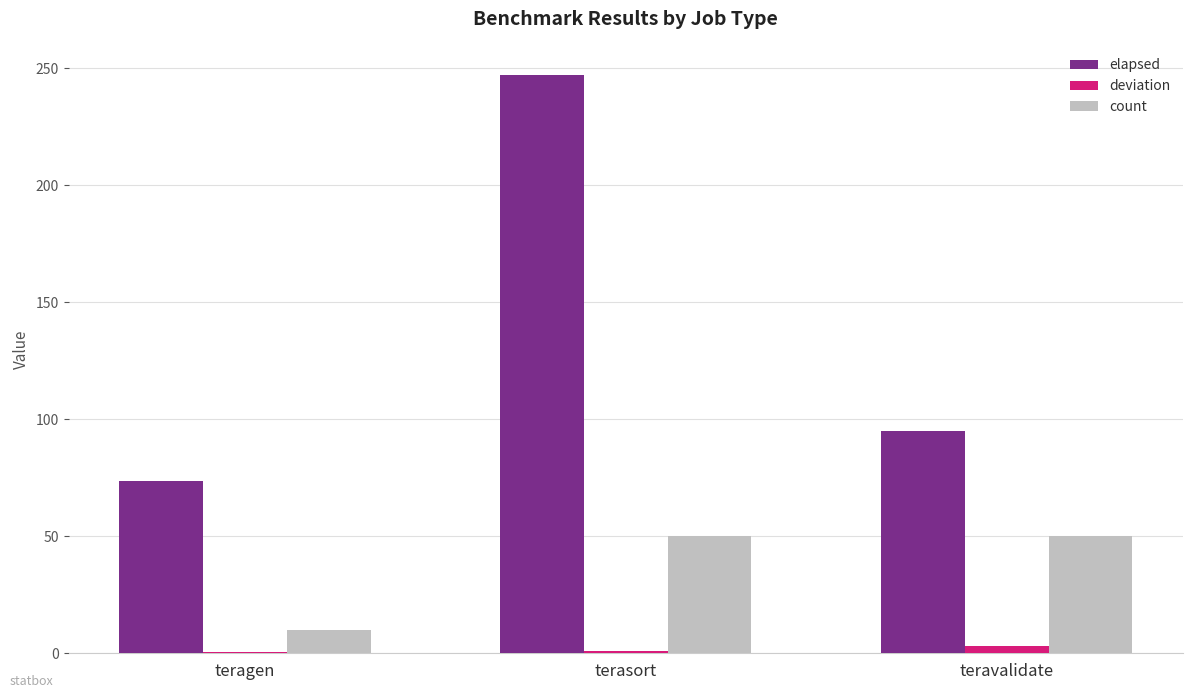

What is the greatest value displayed?

247.2